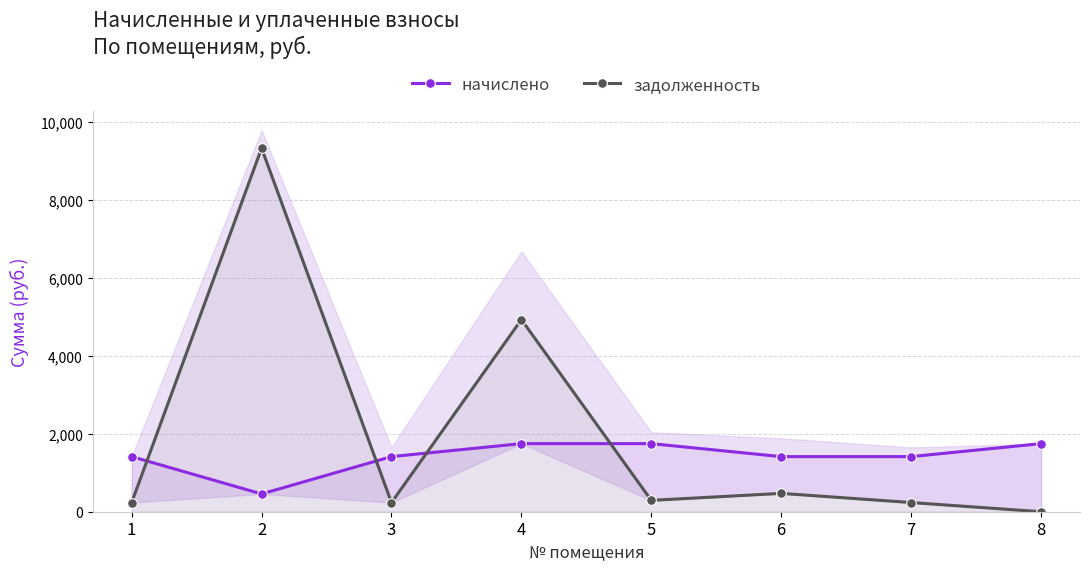

What are all the series names shown in the legend?

начислено, задолженность